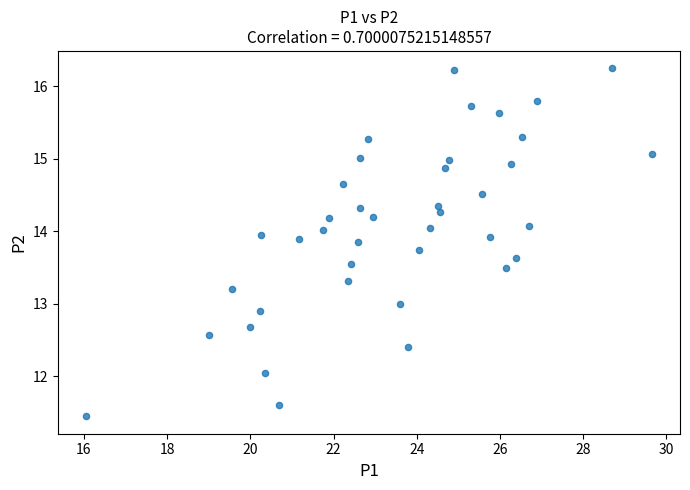

What is the range of Y values (max minus min)?

4.8